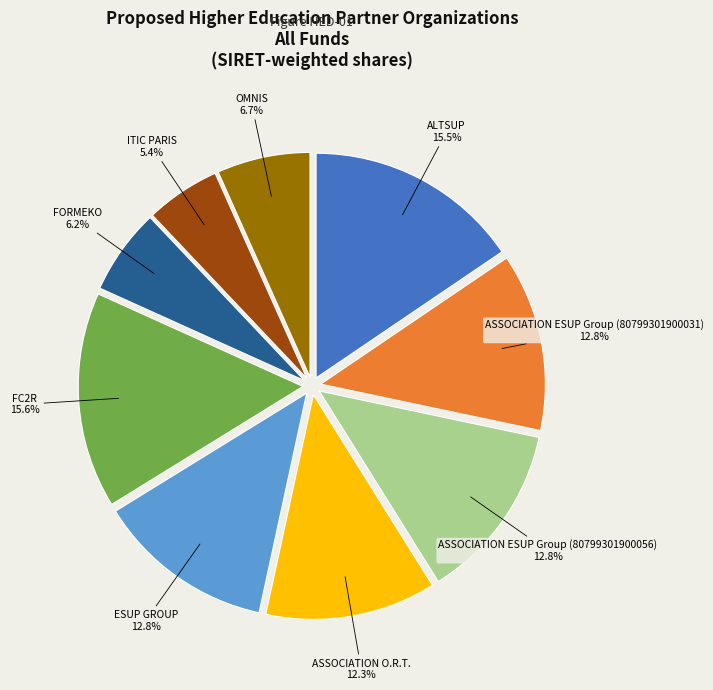

To the nearest percent, what is the difference between the largest and smallest slice percentages?

10%